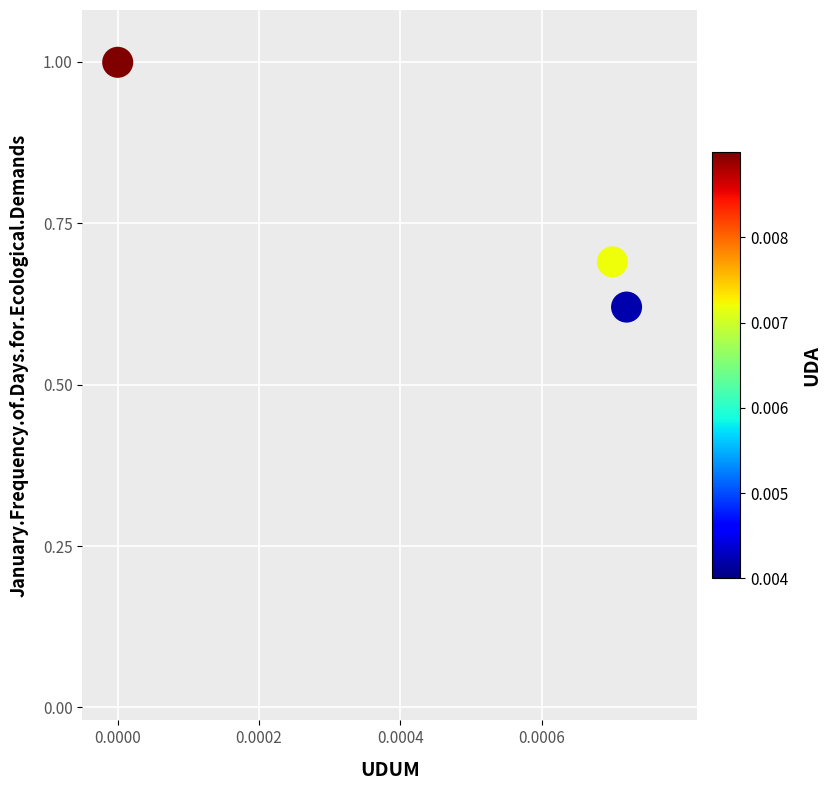

What is the range of Y values (max minus min)?

0.4